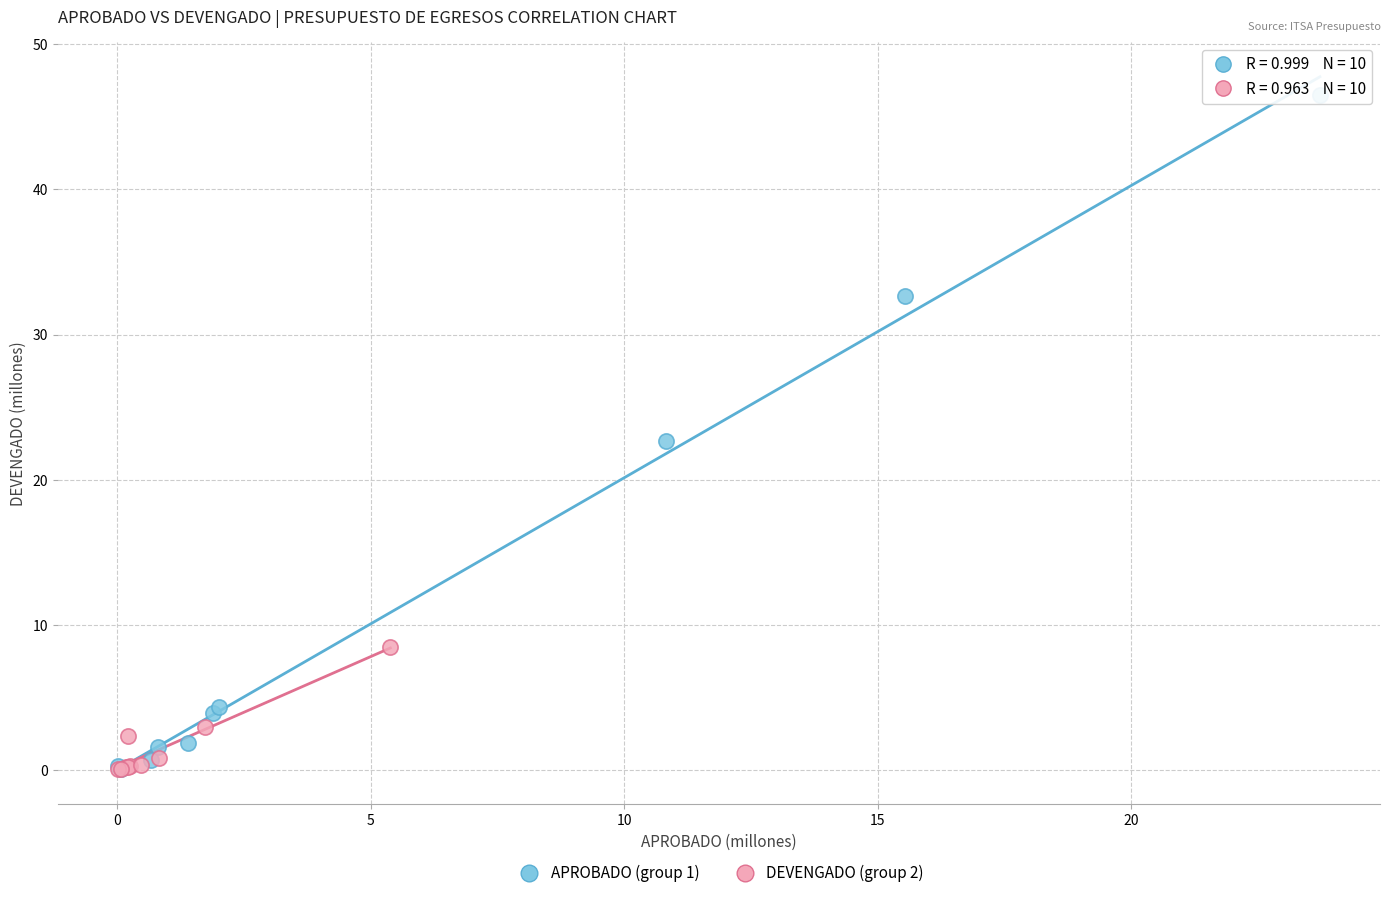

What are all the series names shown in the legend?

APROBADO (group 1), DEVENGADO (group 2)